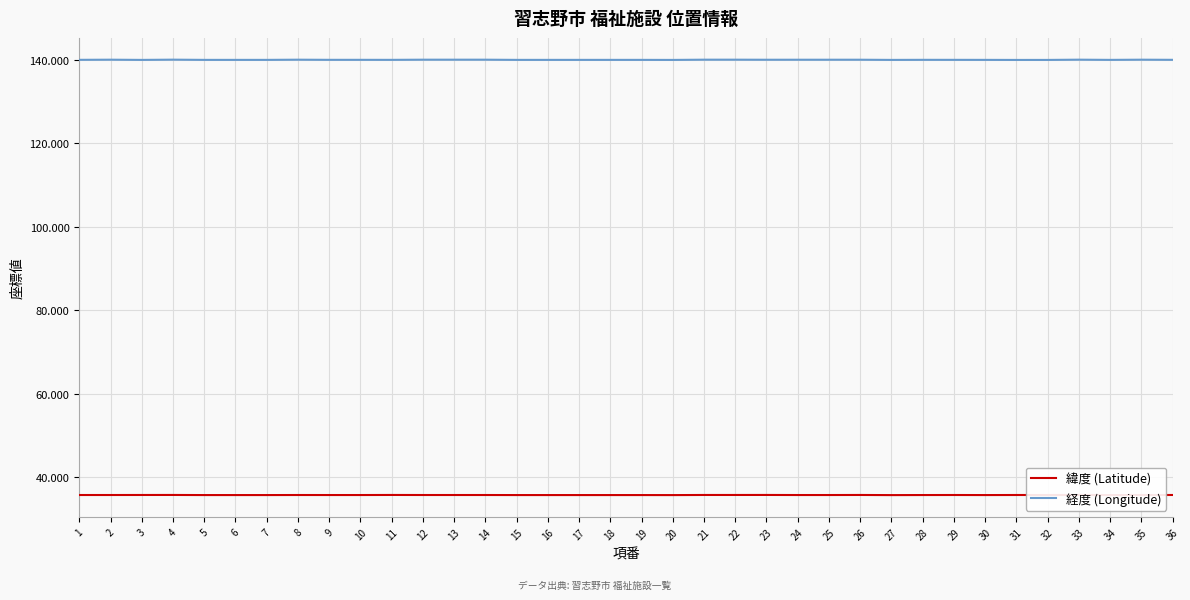

Which series has the largest total across all categories?

経度 (Longitude)